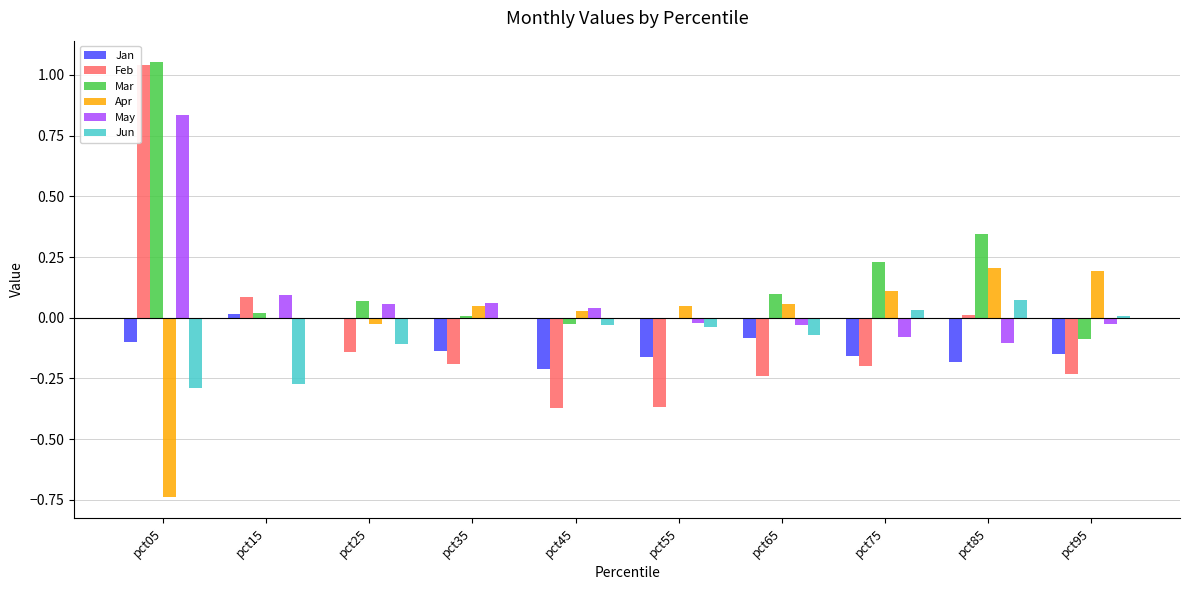

Which series has the largest total across all categories?

Mar